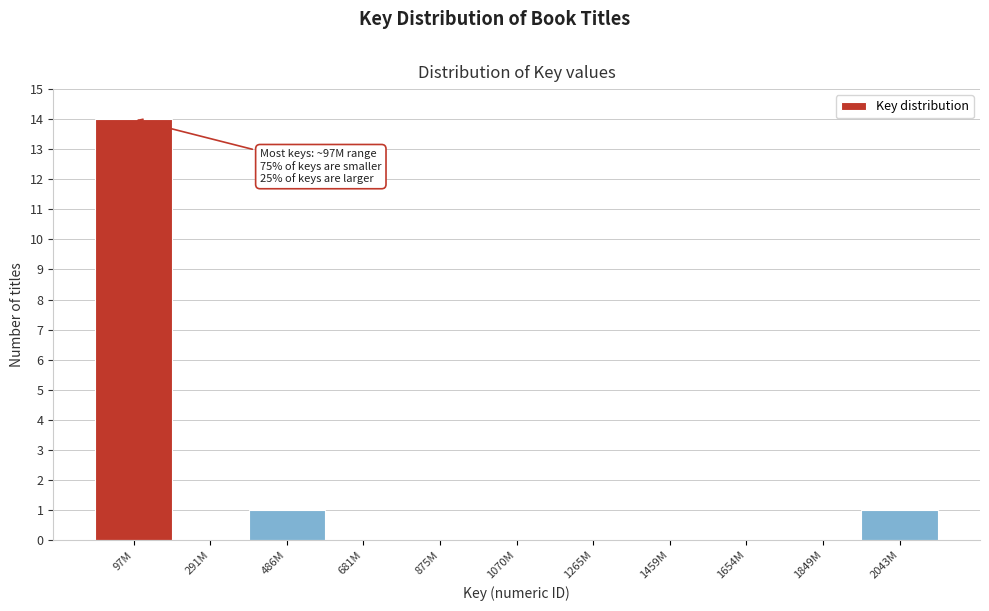

Reading right to left, transcribe all the data shown in this chart.

2043M=1	1849M=0	1654M=0	1459M=0	1265M=0	1070M=0	875M=0	681M=0	486M=1	291M=0	97M=14